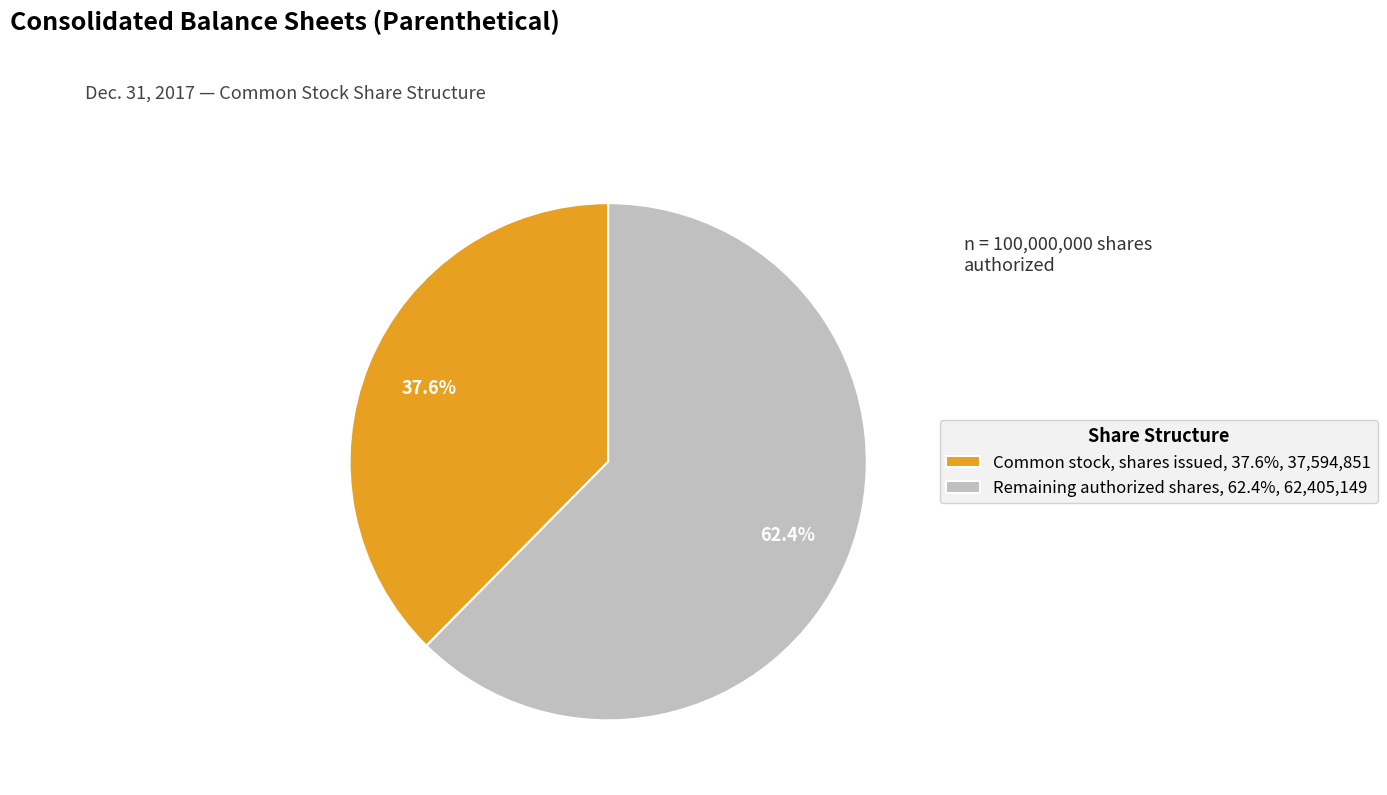

Which category accounts for the majority?

Remaining authorized shares, 62.4%, 62,405,149